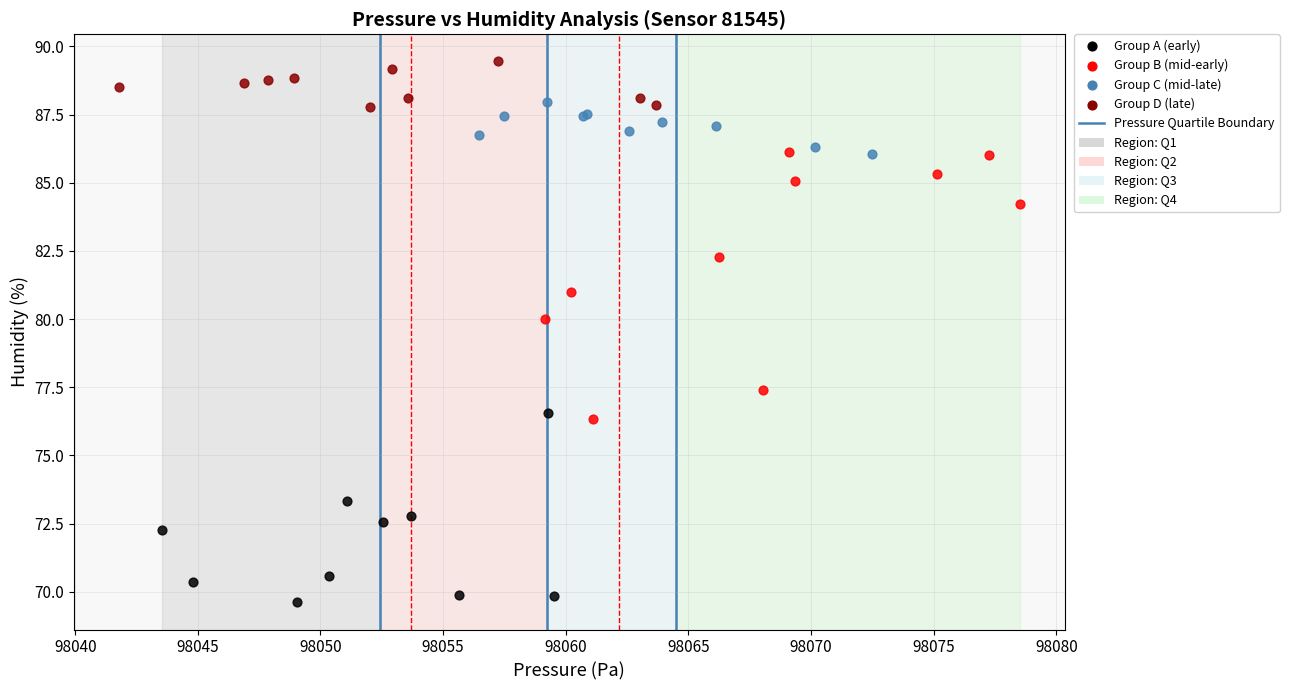

Which series contains the highest Y value?

Group D (late)